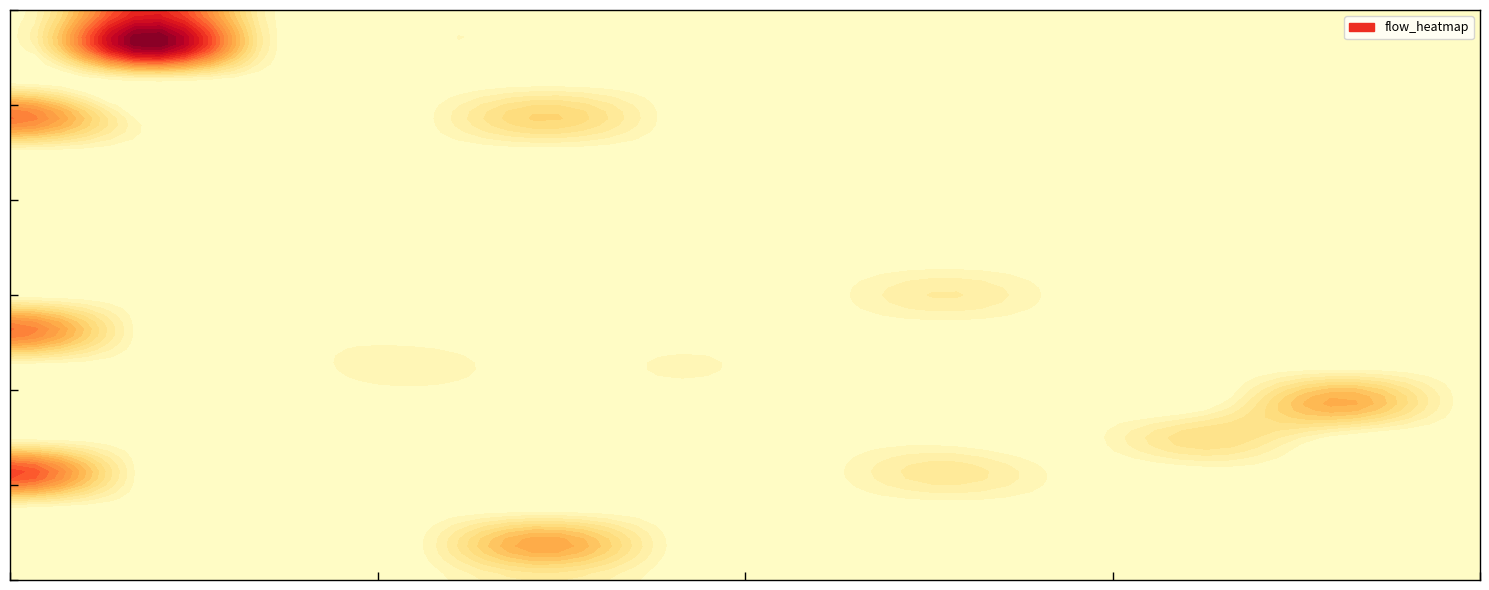

Count the 001b values in the range 0 to 1.

17